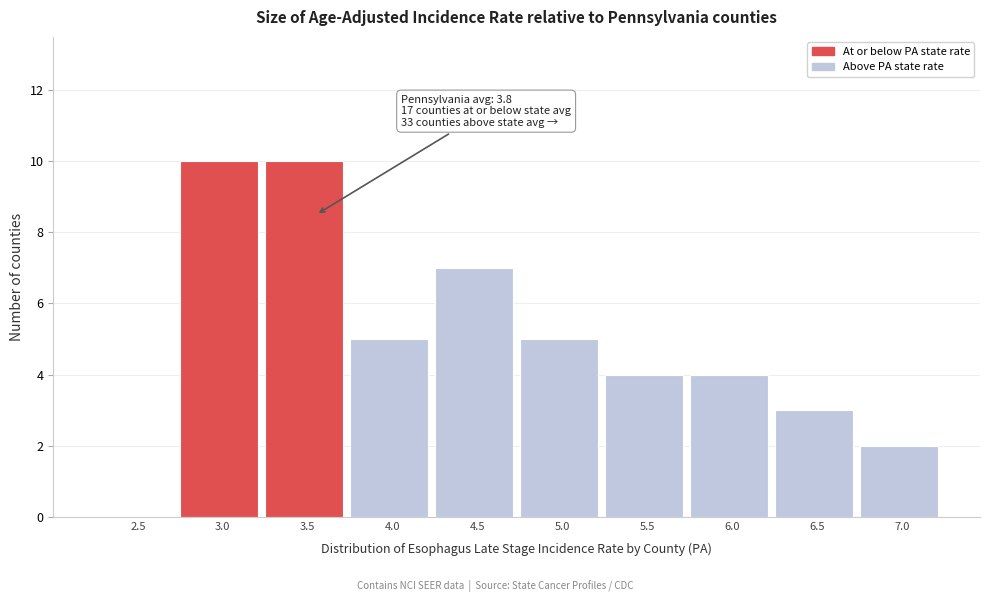

Reading left to right, transcribe all the data shown in this chart.

2.5=0	3.0=10	3.5=10	4.0=5	4.5=7	5.0=5	5.5=4	6.0=4	6.5=3	7.0=2